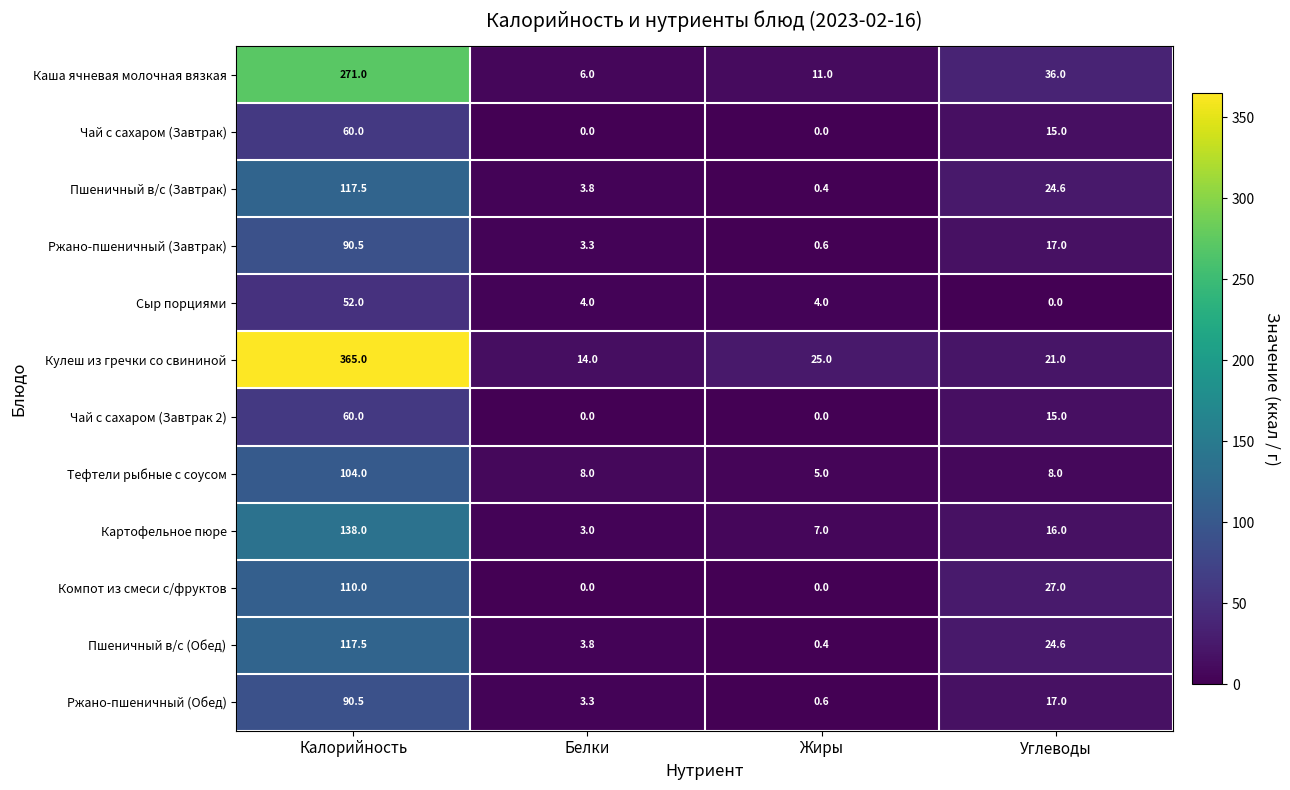

Count the number of data series in this chart.

12